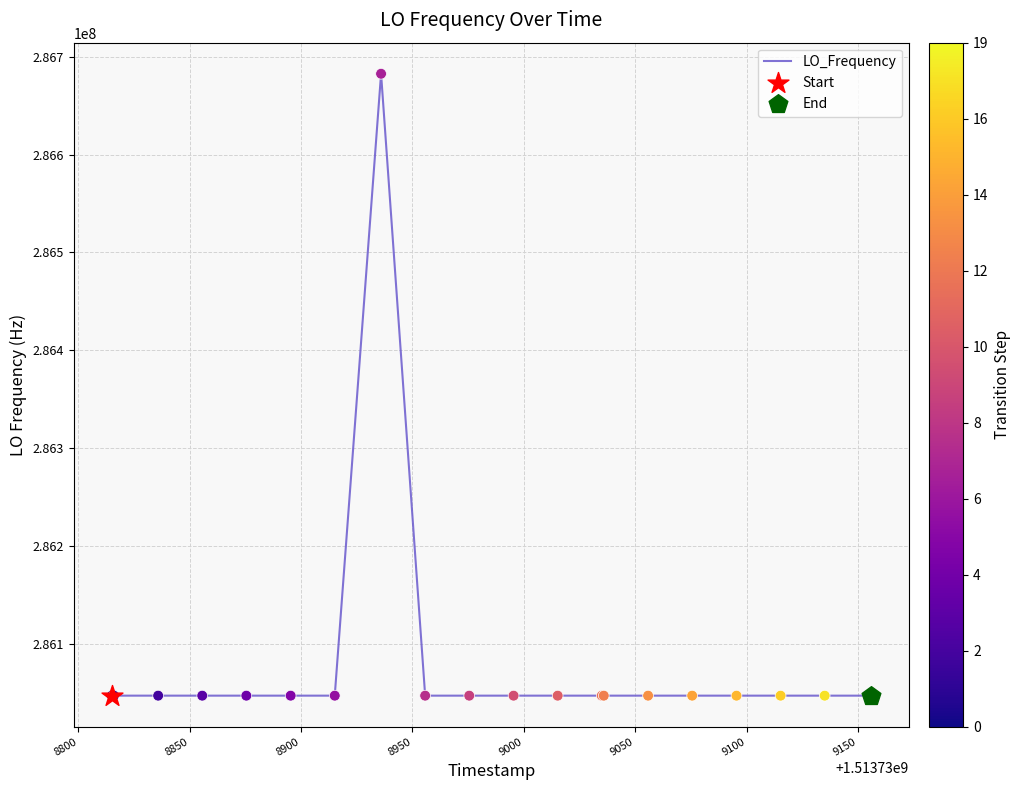

What is the maximum value shown in the chart?

286682706.7